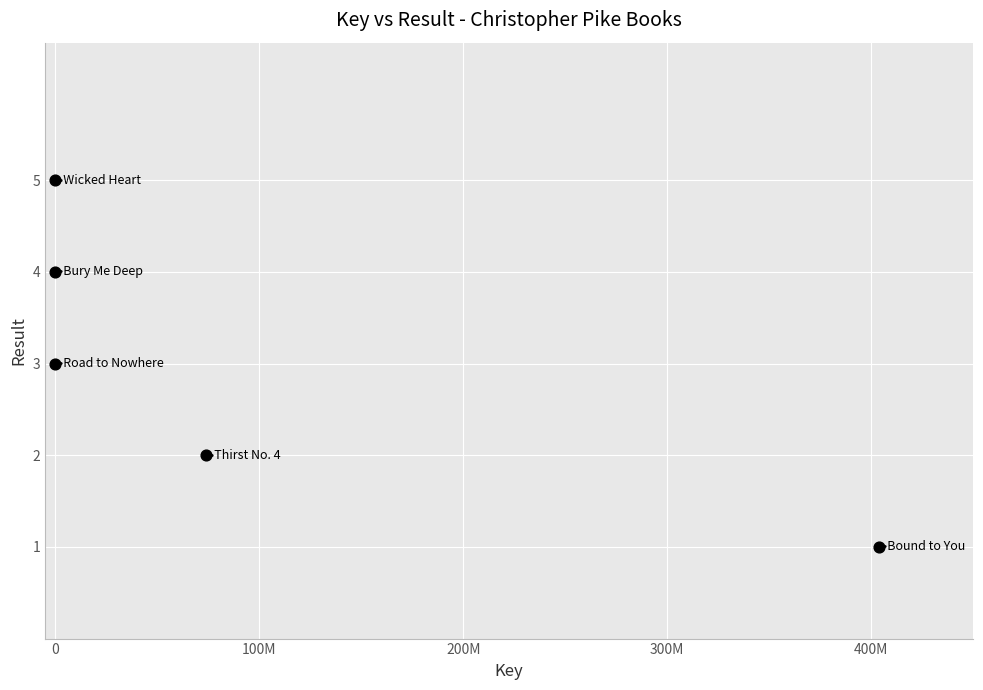

What is the range of Y values (max minus min)?

4